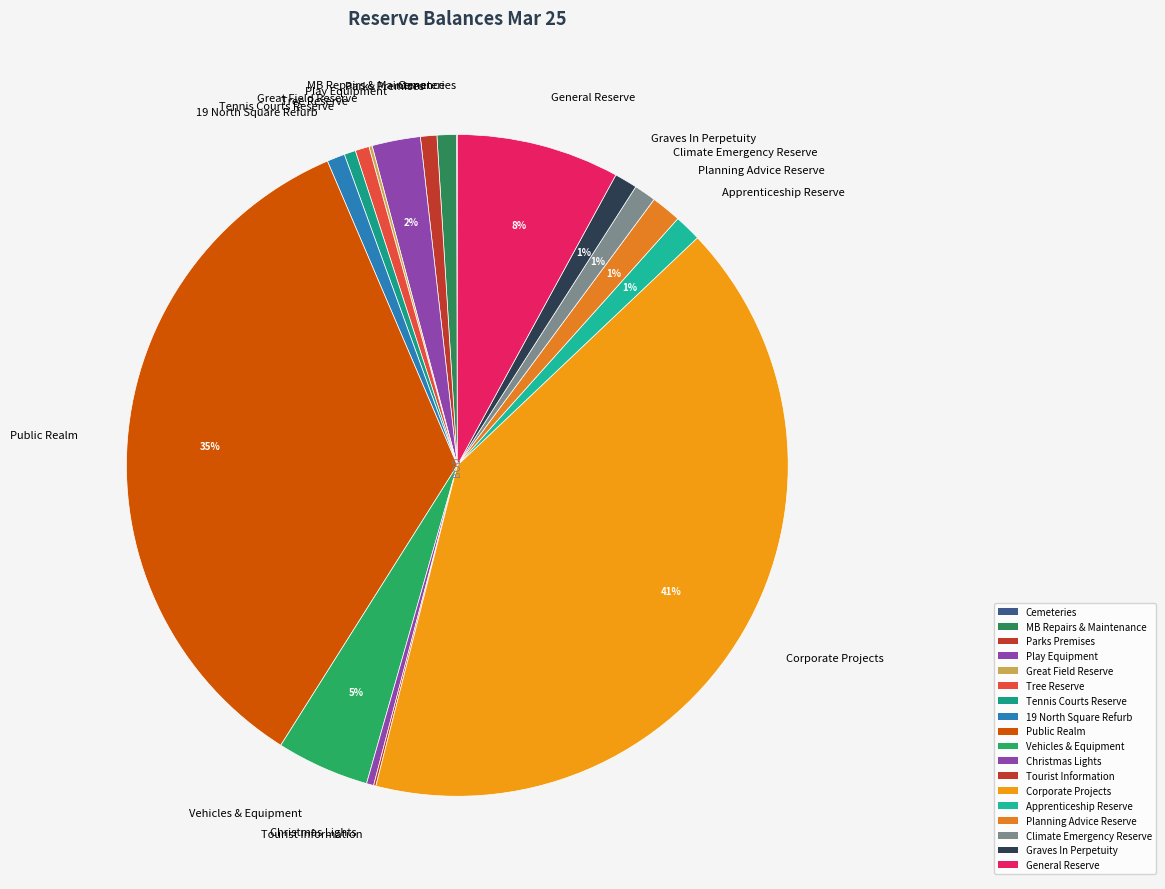

Is there a majority slice in this chart?

No